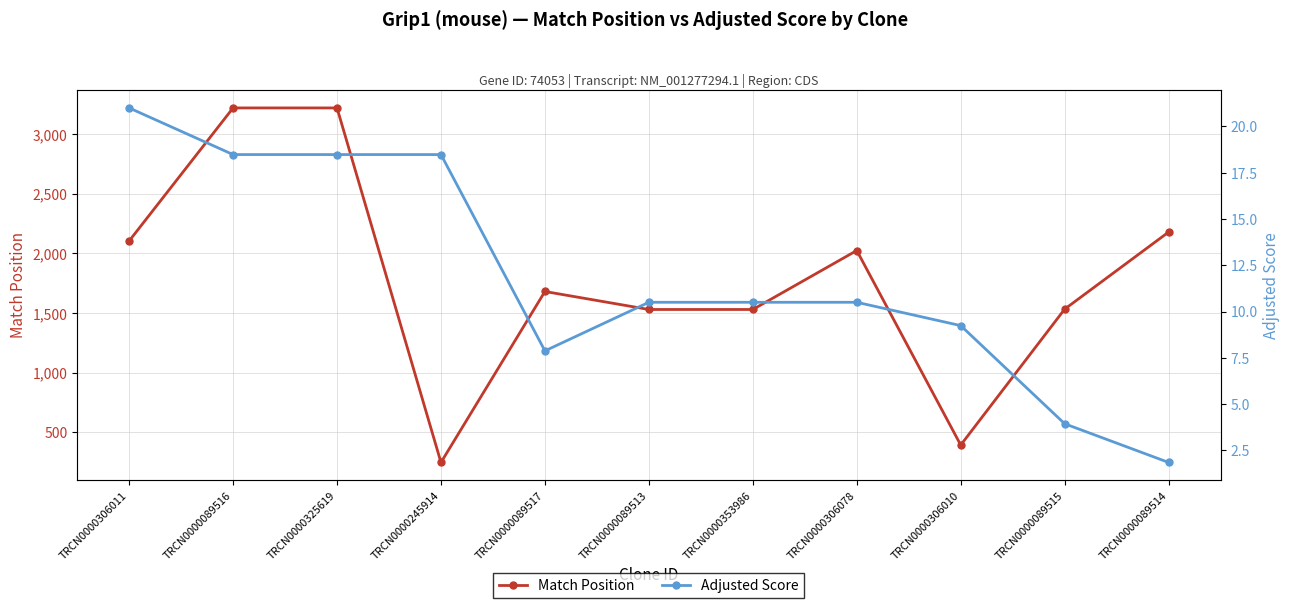

What position from the right is TRCN0000353986?

5